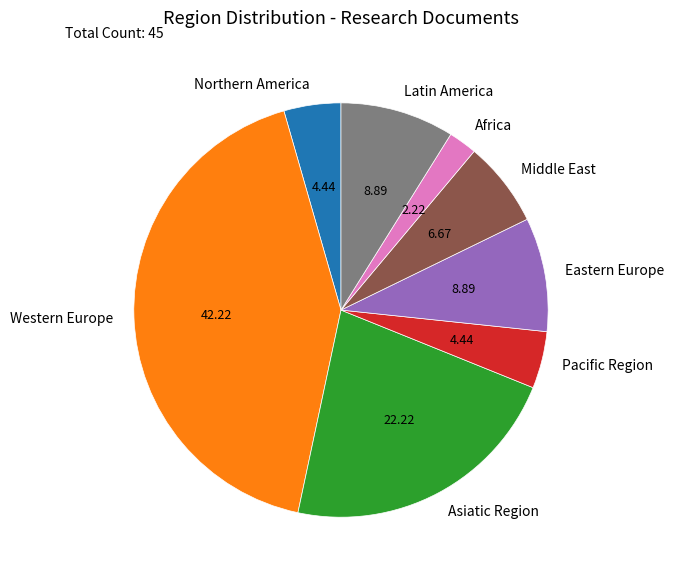

The Western Europe slice represents 35% of the pie. True or false?

False